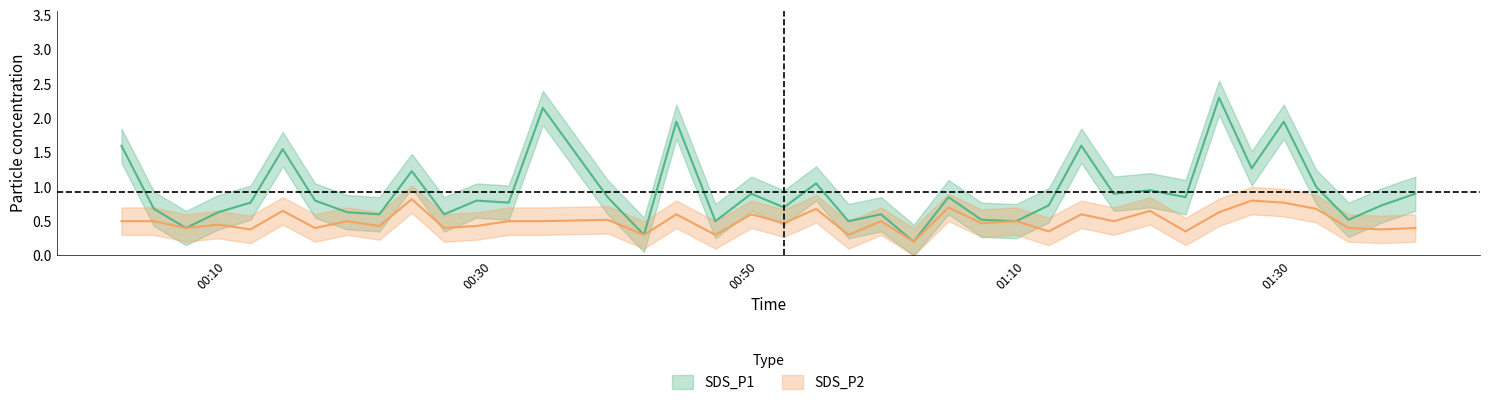

What is the label of the 30th point from the left?

2021/04/11 01:16:39